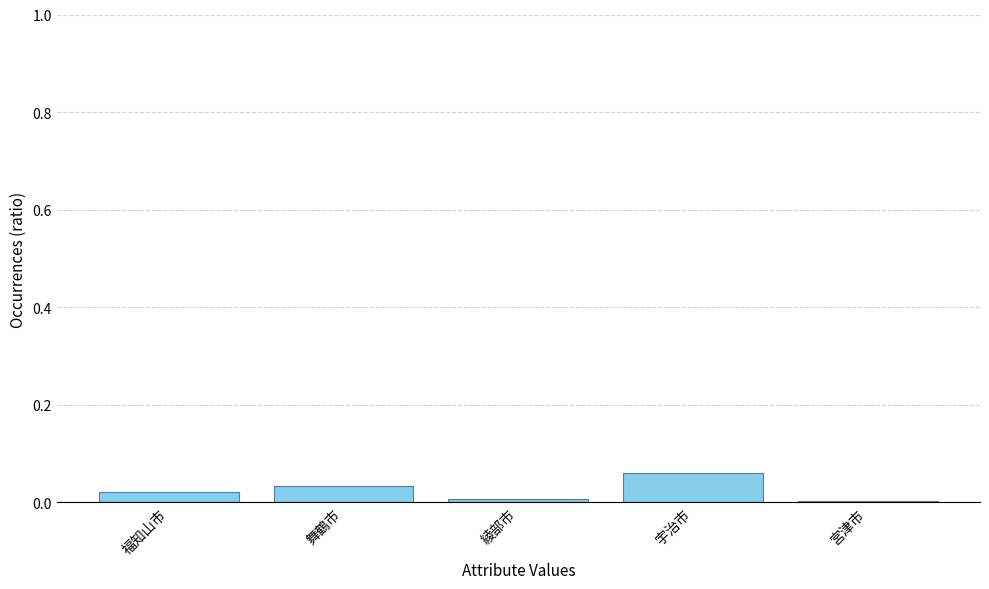

Which has a higher value, 宇治市 or 綾部市?

宇治市